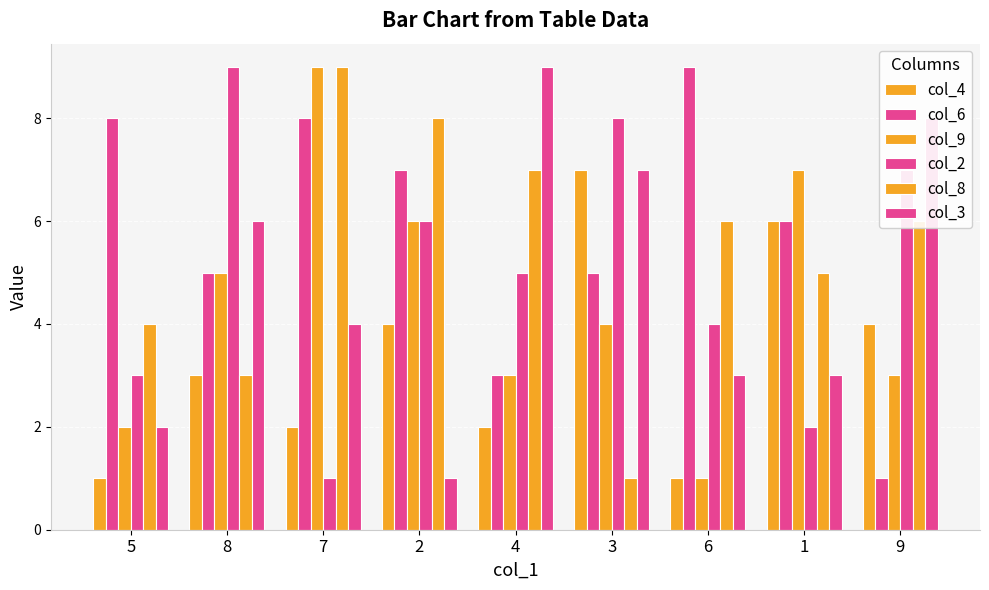

True or false: col_4 has a value of 7 at 3.

True